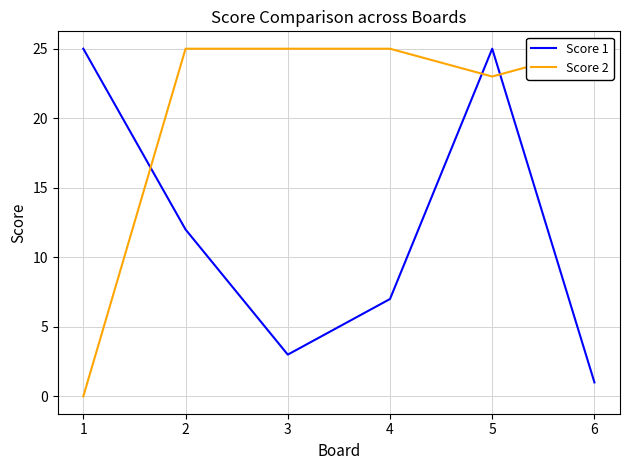

Which series changed the most between 1 and 6?

Score 2